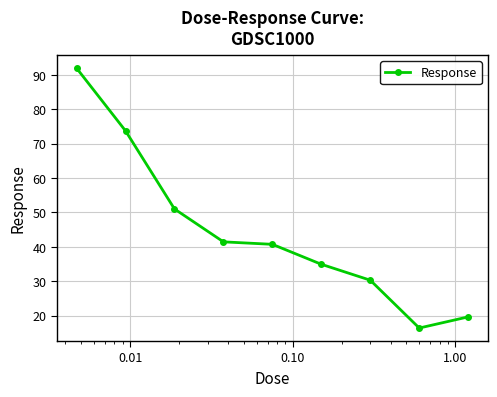

What is the difference between the maximum and second lowest values?

72.3